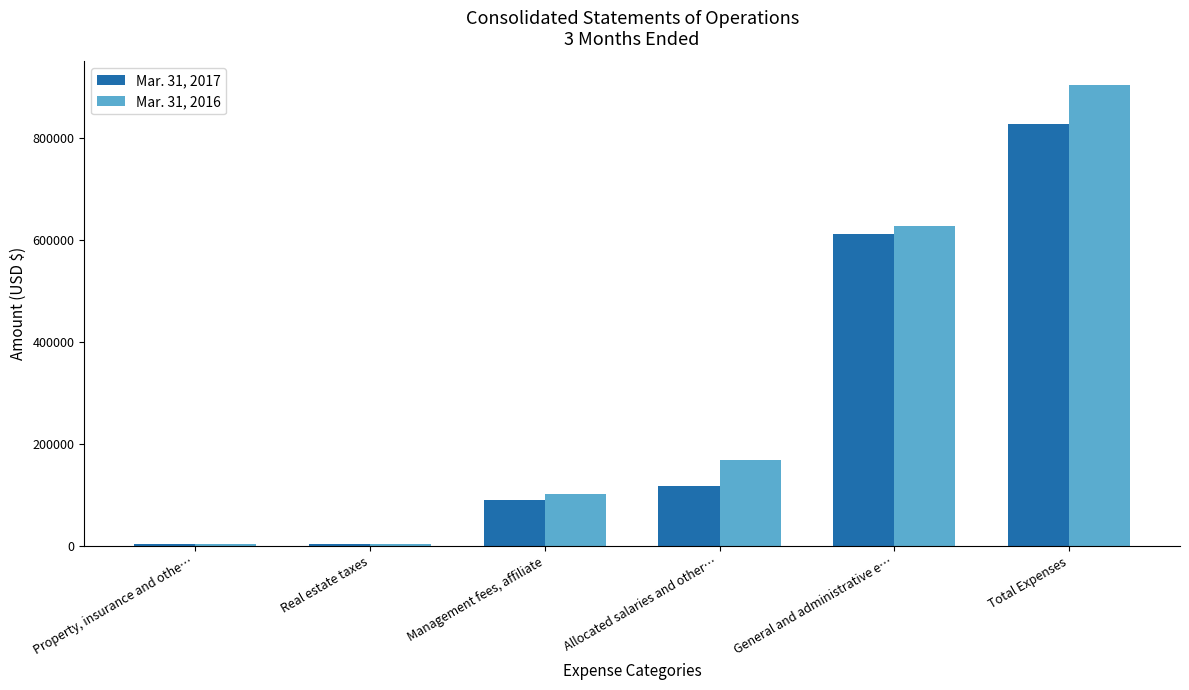

How many values in the Mar. 31, 2017 series are below 118098?

3